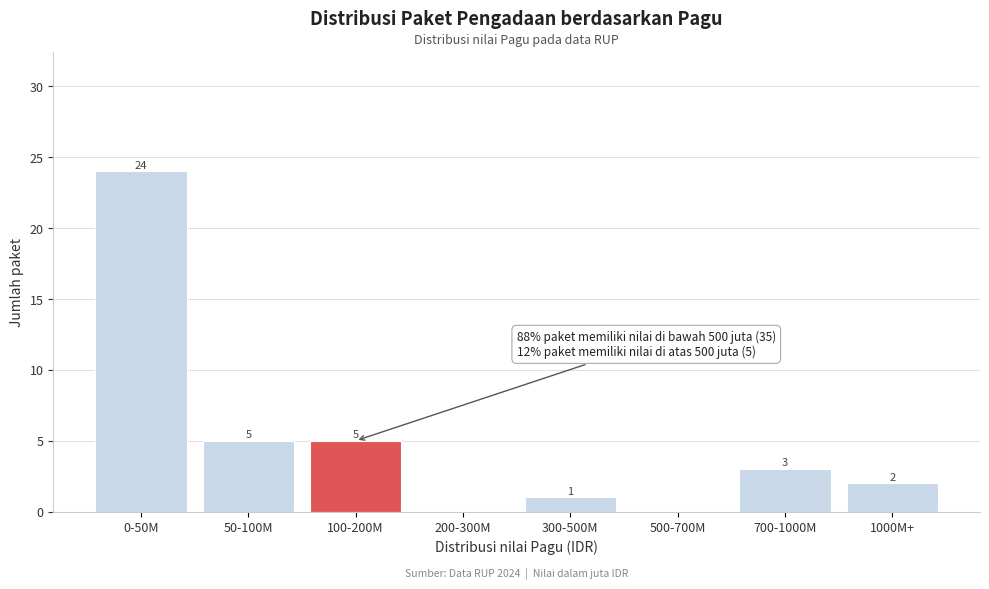

Reading right to left, what are all the values shown in this chart?

1000M+=2	700-1000M=3	500-700M=0	300-500M=1	200-300M=0	100-200M=5	50-100M=5	0-50M=24